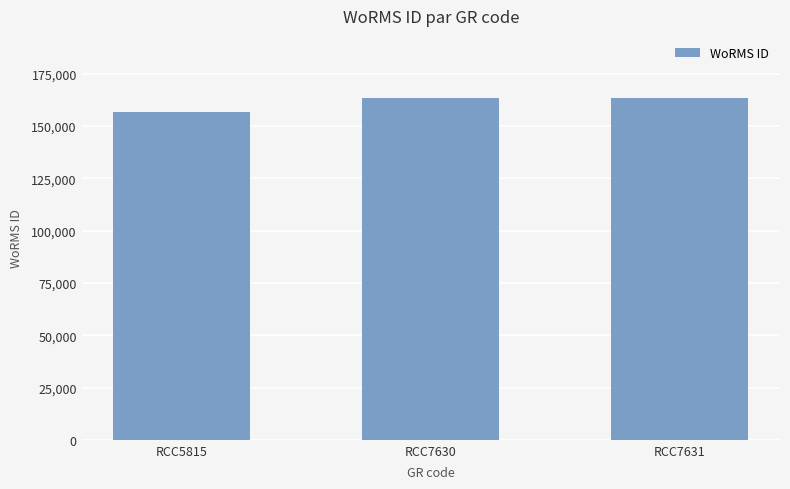

What is the value of the 3rd bar from the left?

163646